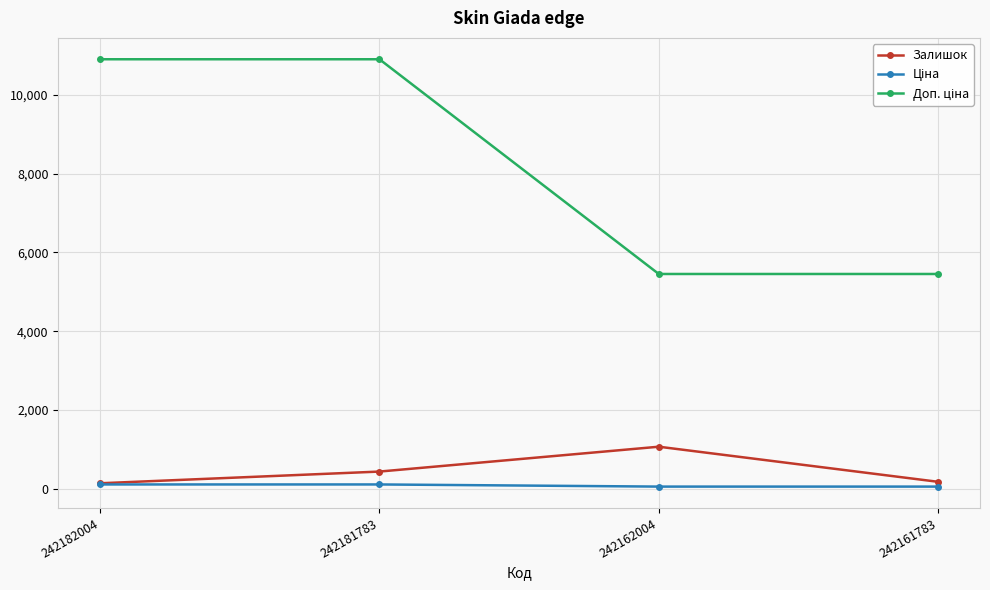

At which category is the sum across all series the highest?

242181783